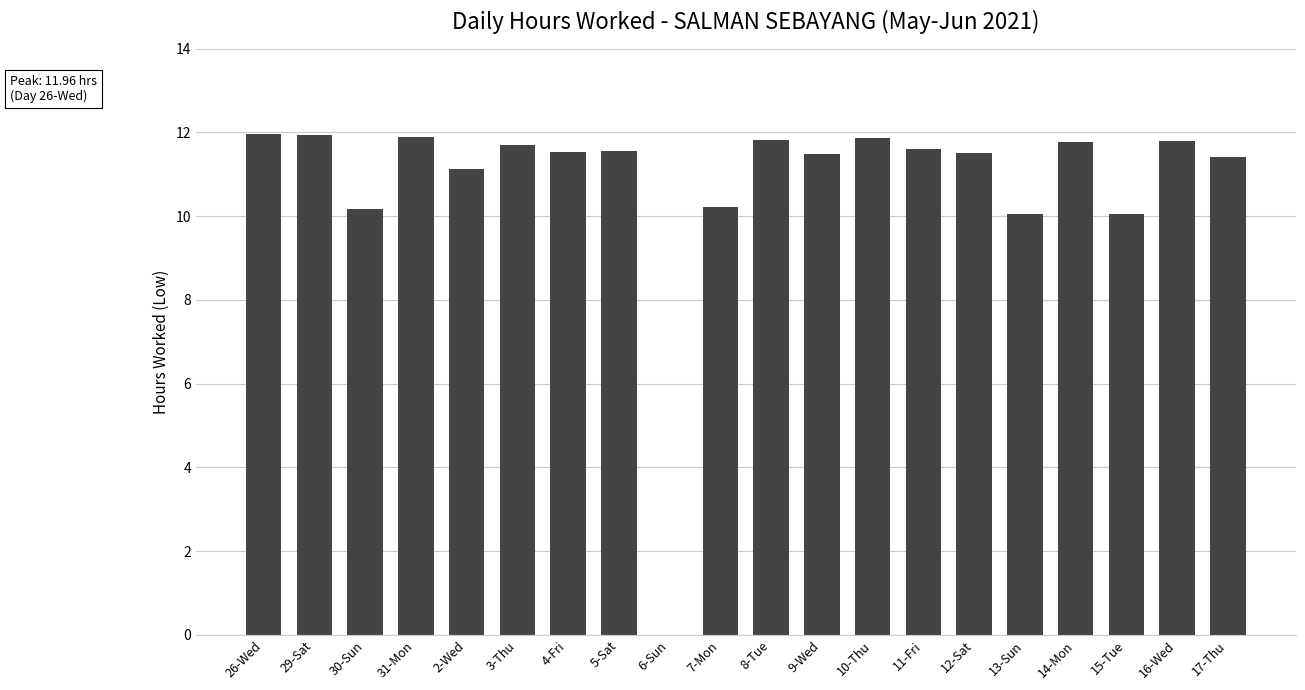

True or false: the data shows 17.8 at 16-Wed.

False